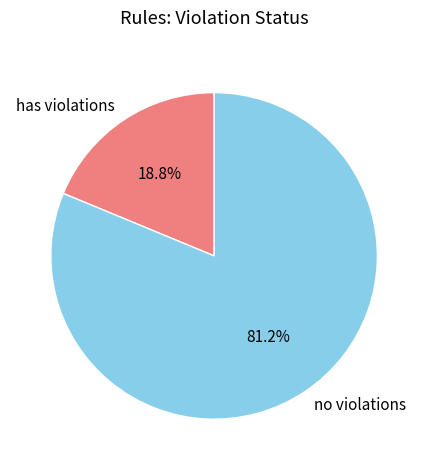

How much of the chart is everything except has violations?

81.2%